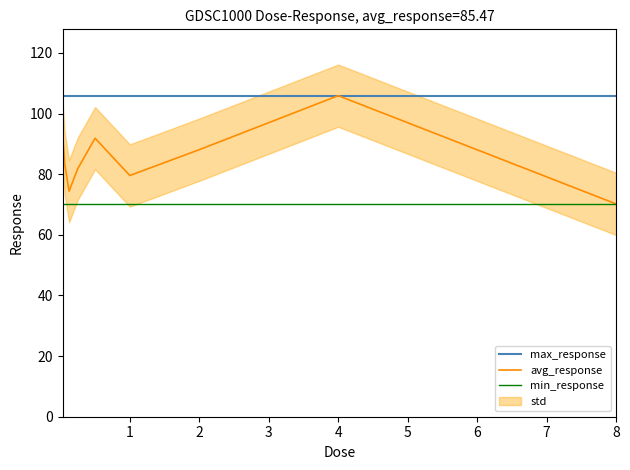

Reading left to right, list all the values displayed in this chart.

max_response: 105.9	105.9	105.9	105.9	105.9	105.9	105.9	105.9	105.9
avg_response: 94.1	83.5	74.4	81.8	91.8	79.6	88.1	105.9	70.2
min_response: 70.2	70.2	70.2	70.2	70.2	70.2	70.2	70.2	70.2